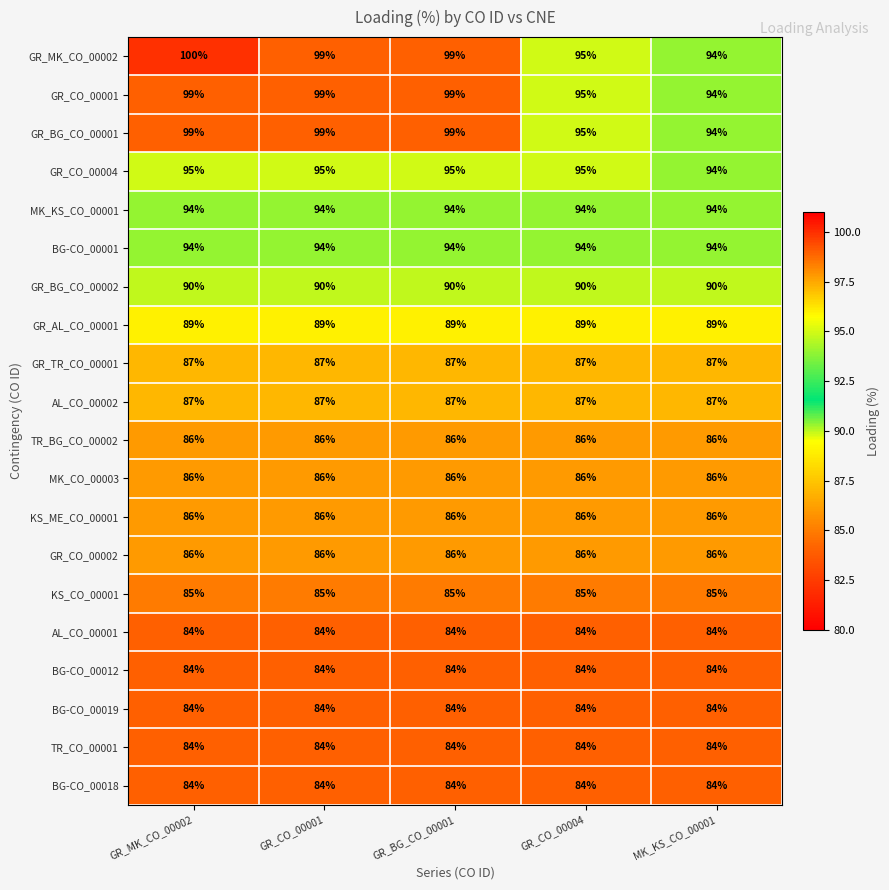

Count the number of data series in this chart.

20